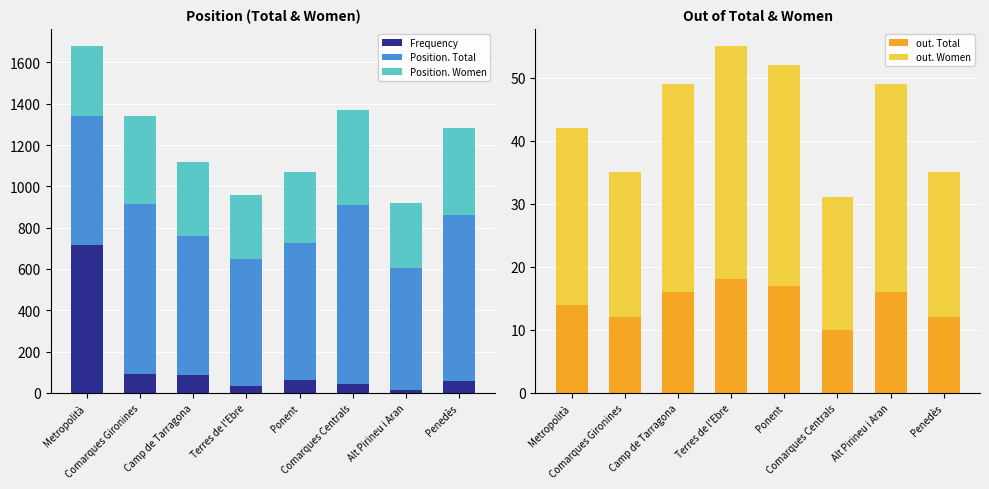

What is the difference between the maximum and minimum values in the Frequency series?

702